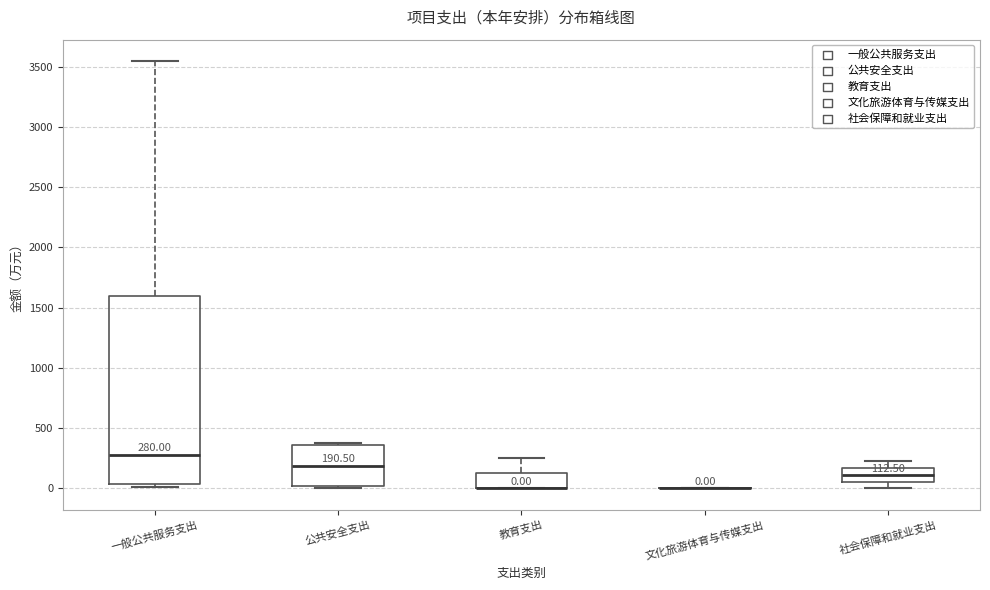

Comparing the boxes themselves (not the whiskers), which one is the tallest?

一般公共服务支出